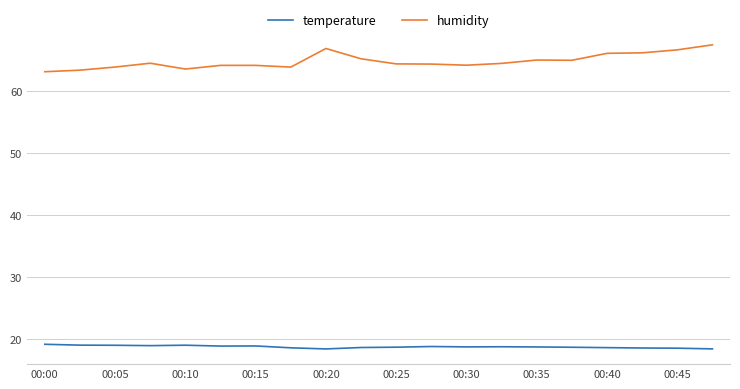

Which series has the largest total across all categories?

humidity